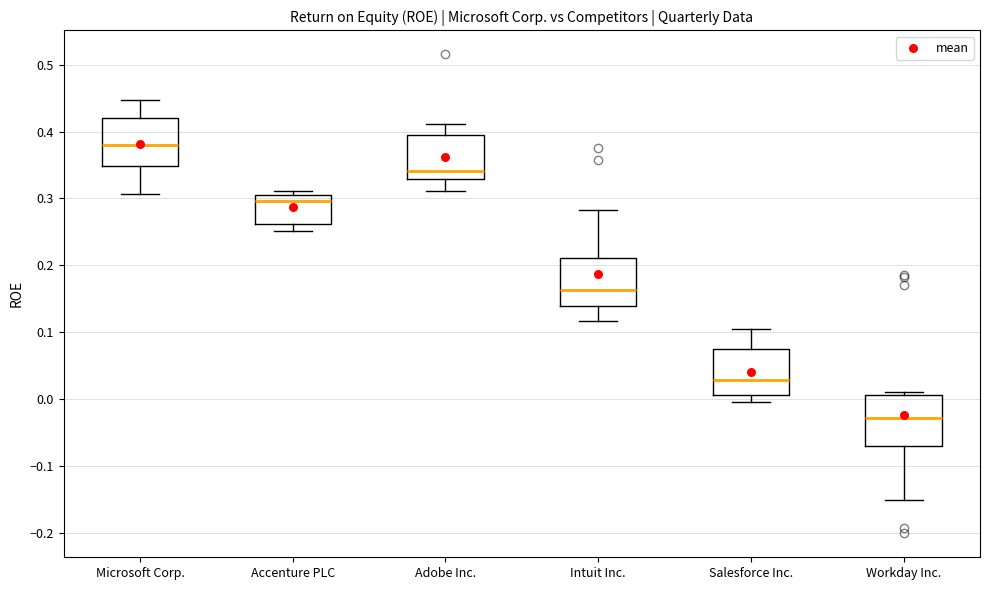

Which box's median line is the lowest?

Workday Inc.